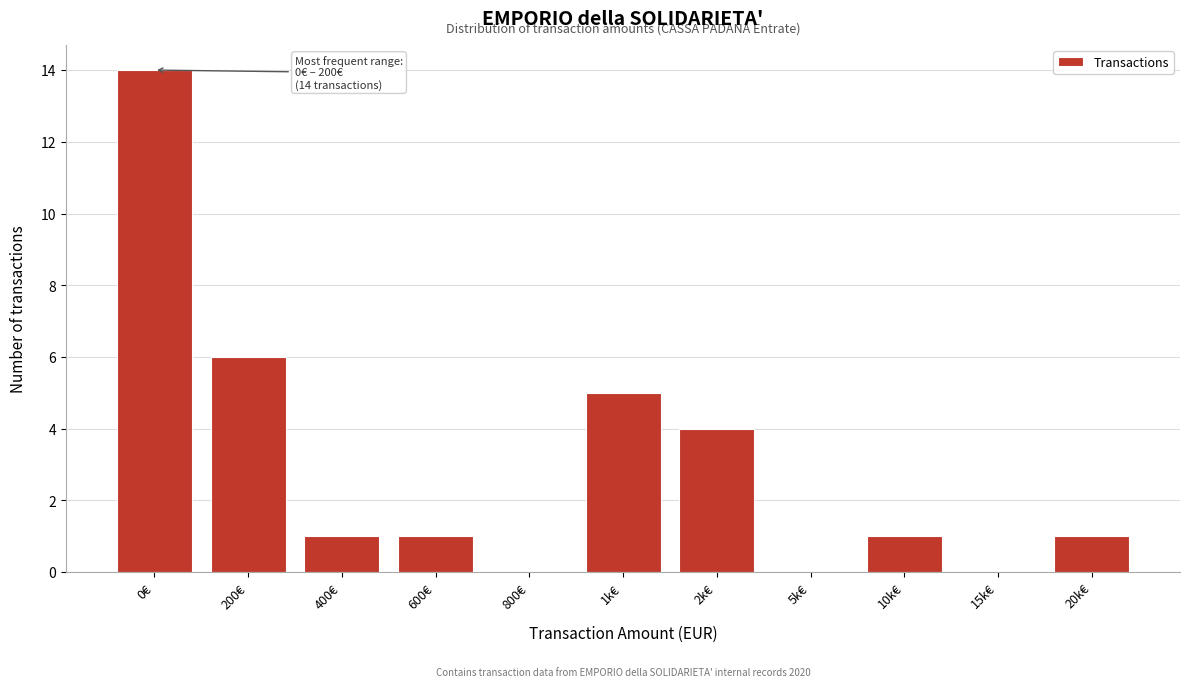

Reading right to left, extract all data points from this chart.

20k€=1	15k€=0	10k€=1	5k€=0	2k€=4	1k€=5	800€=0	600€=1	400€=1	200€=6	0€=14